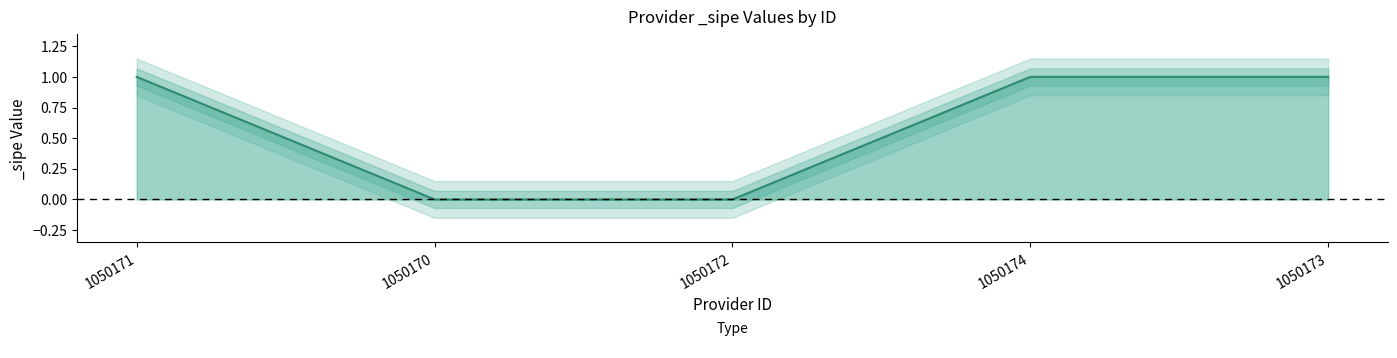

List the labels in order of value, smallest first.

1050170, 1050172, 1050171, 1050174, 1050173